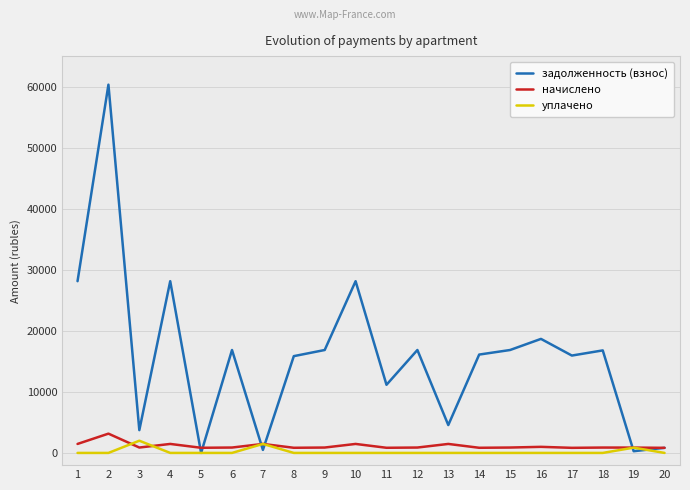

Which series has the largest range (max minus min)?

задолженность (взнос)